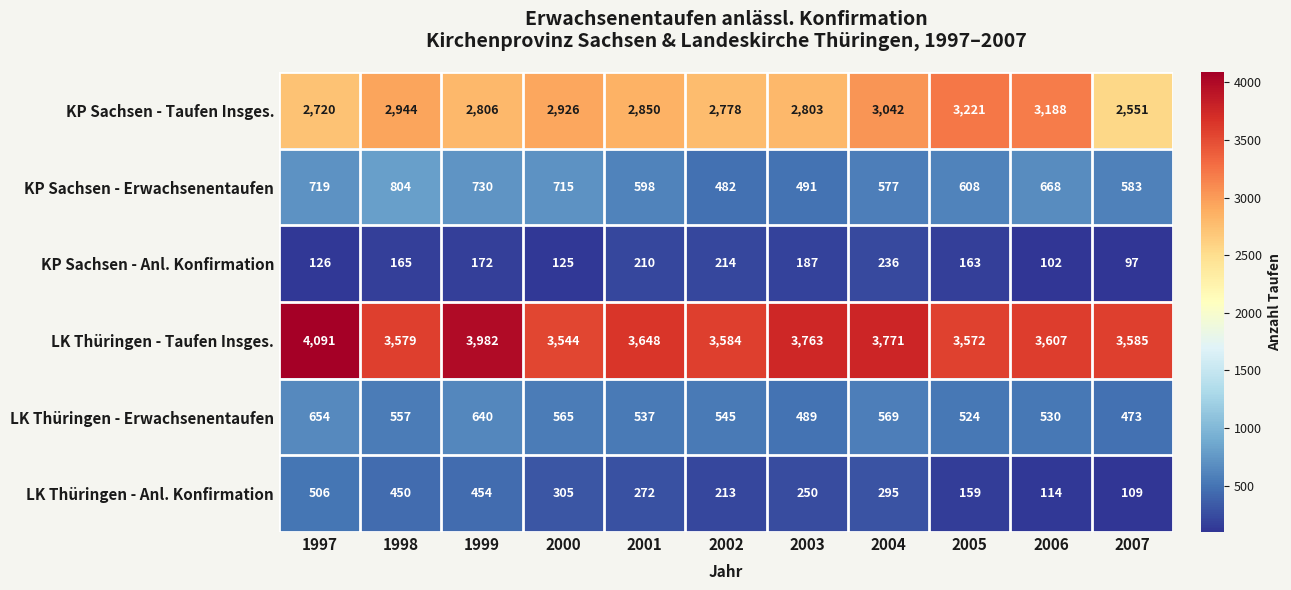

At which label does LK Thüringen - Taufen Insges. first exceed 3607?

1997